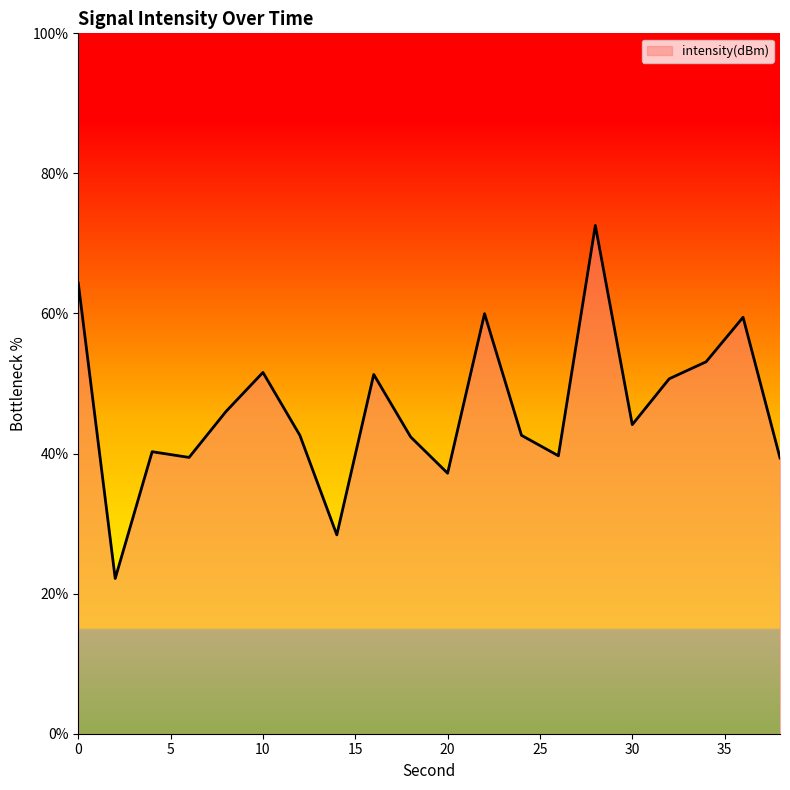

How many points are higher than both their immediate neighbors (excluding endpoints)?

6